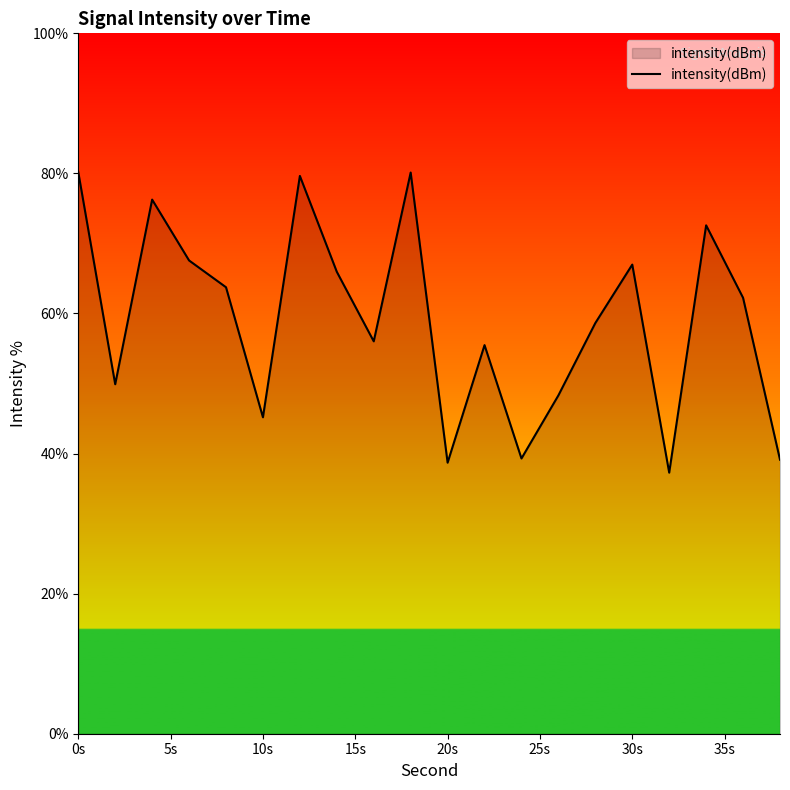

What is the smallest value displayed?

37.3